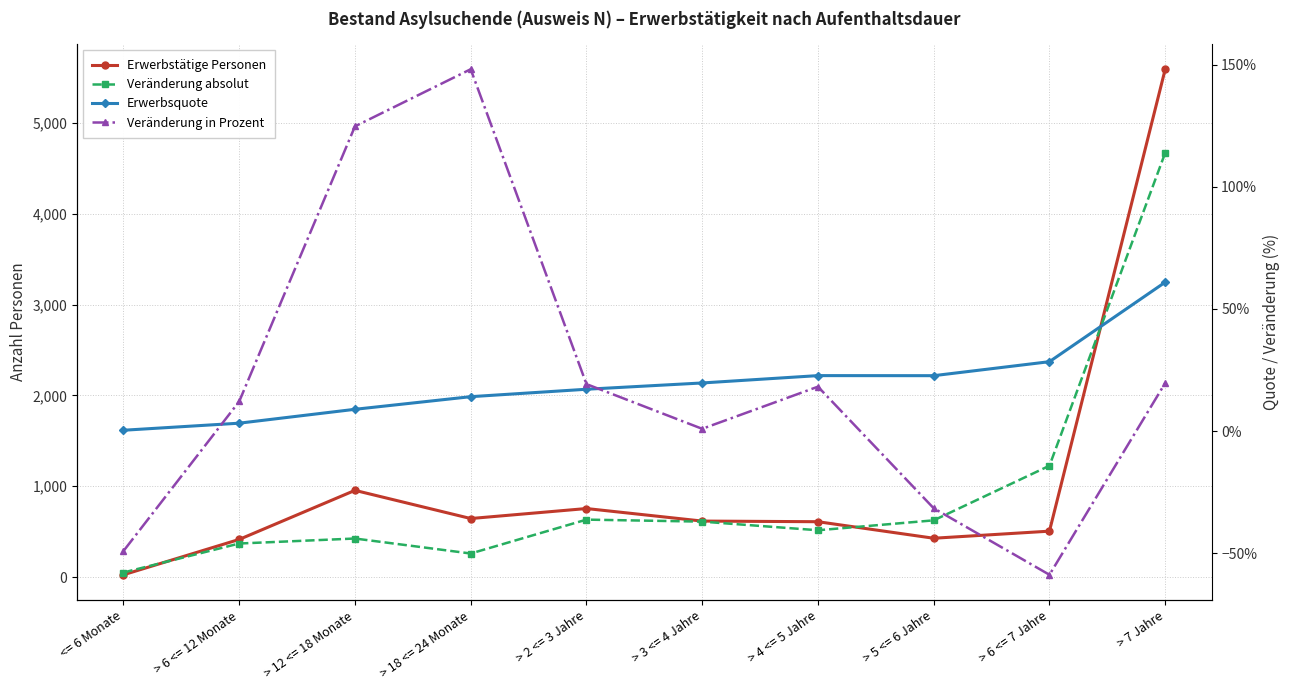

How many lines are shown in the chart?

4